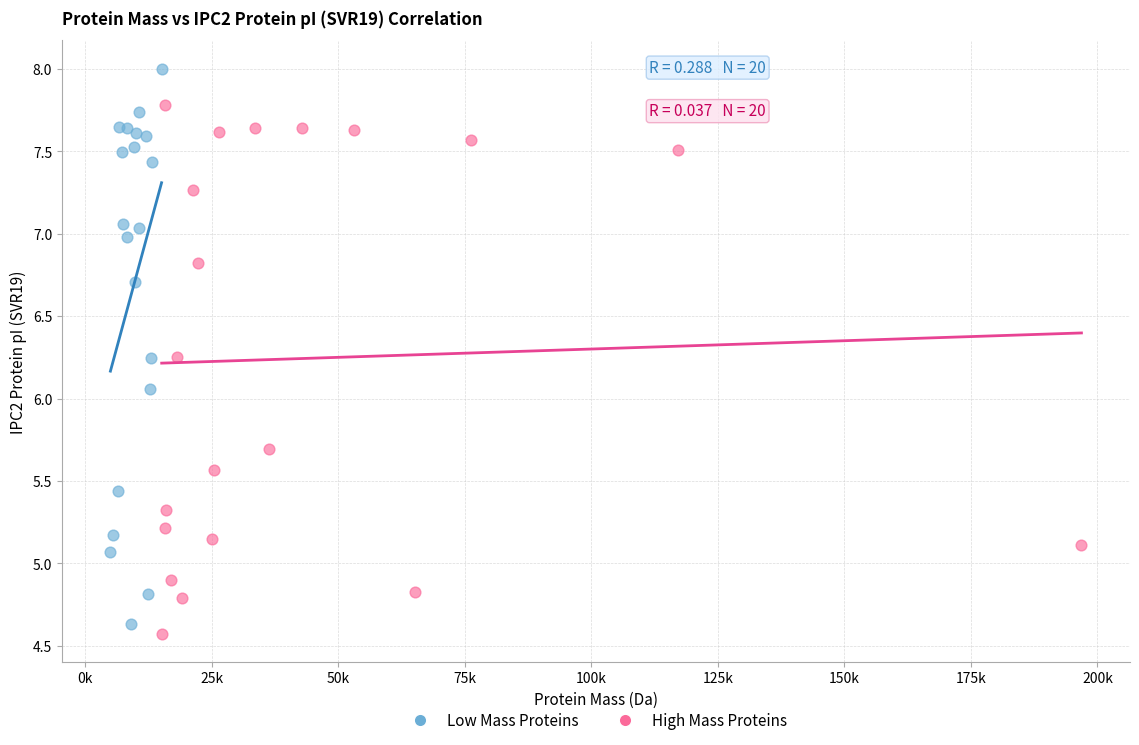

Which series reaches the maximum Y coordinate?

Low Mass Proteins